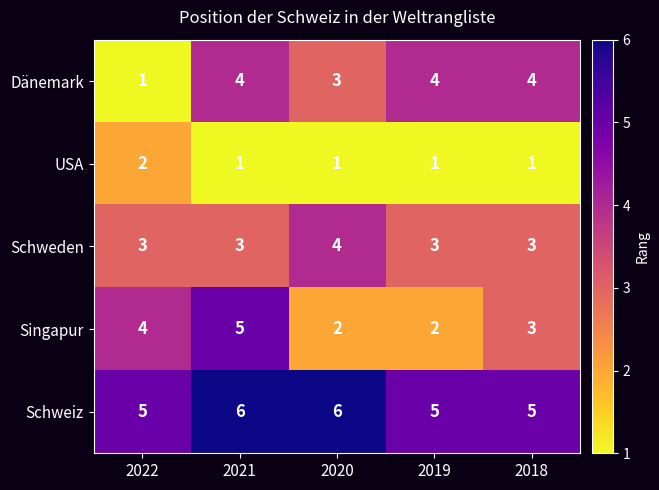

At how many categories does at least one series exceed 3?

5